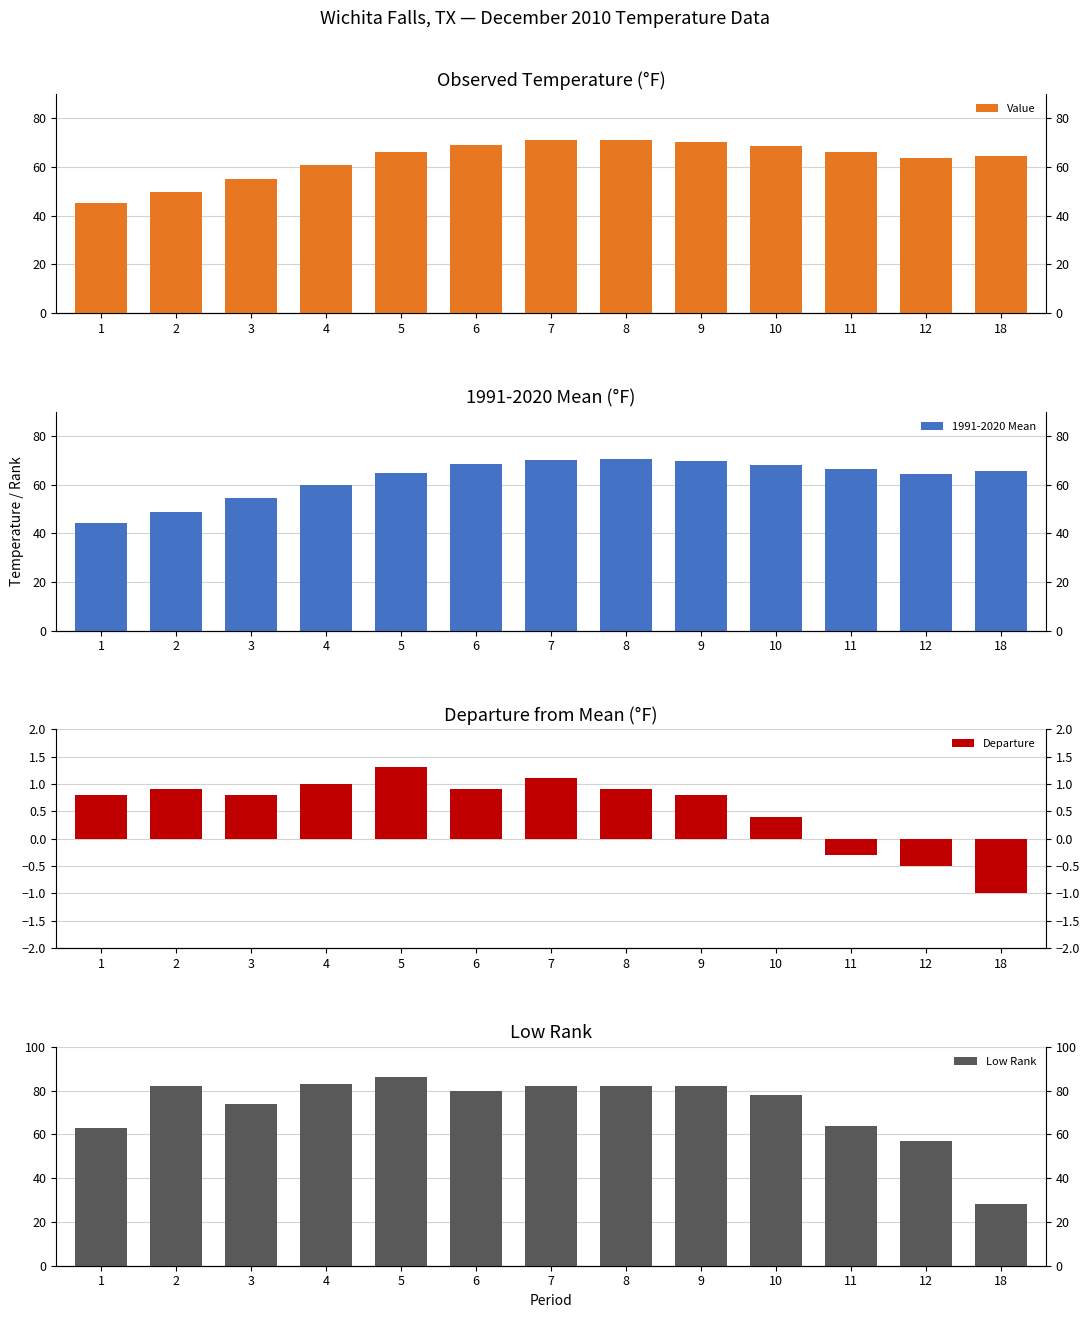

Reading left to right, list all the values displayed in this chart.

Value: 45.2	49.8	55.1	60.9	66.2	69.2	71.2	71.3	70.4	68.6	66.0	63.8	64.6
1991-2020 Mean: 44.4	48.9	54.3	59.9	64.9	68.3	70.1	70.4	69.6	68.2	66.3	64.3	65.6
Departure: 0.8	0.9	0.8	1.0	1.3	0.9	1.1	0.9	0.8	0.4	-0.3	-0.5	-1.0
Low Rank: 63.0	82.0	74.0	83.0	86.0	80.0	82.0	82.0	82.0	78.0	64.0	57.0	28.0